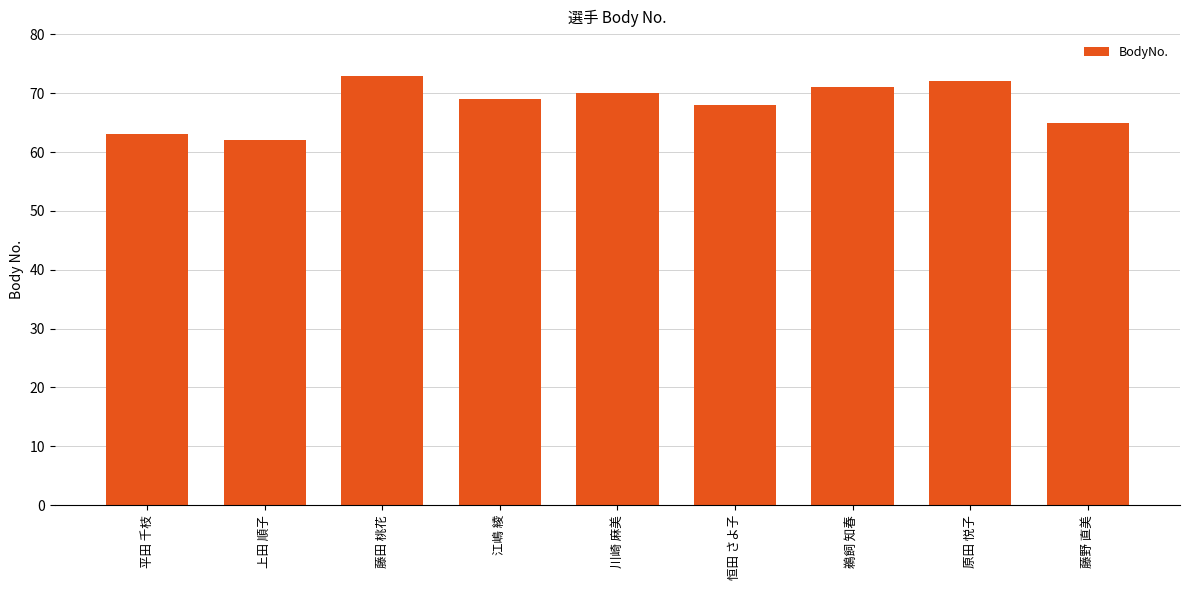

Rank the categories by value from lowest to highest.

上田 順子, 平田 千枝, 藤野 直美, 恒田 さよ子, 江嶋 綾, 川崎 麻美, 鵜飼 知春, 原田 悦子, 藤田 桃花